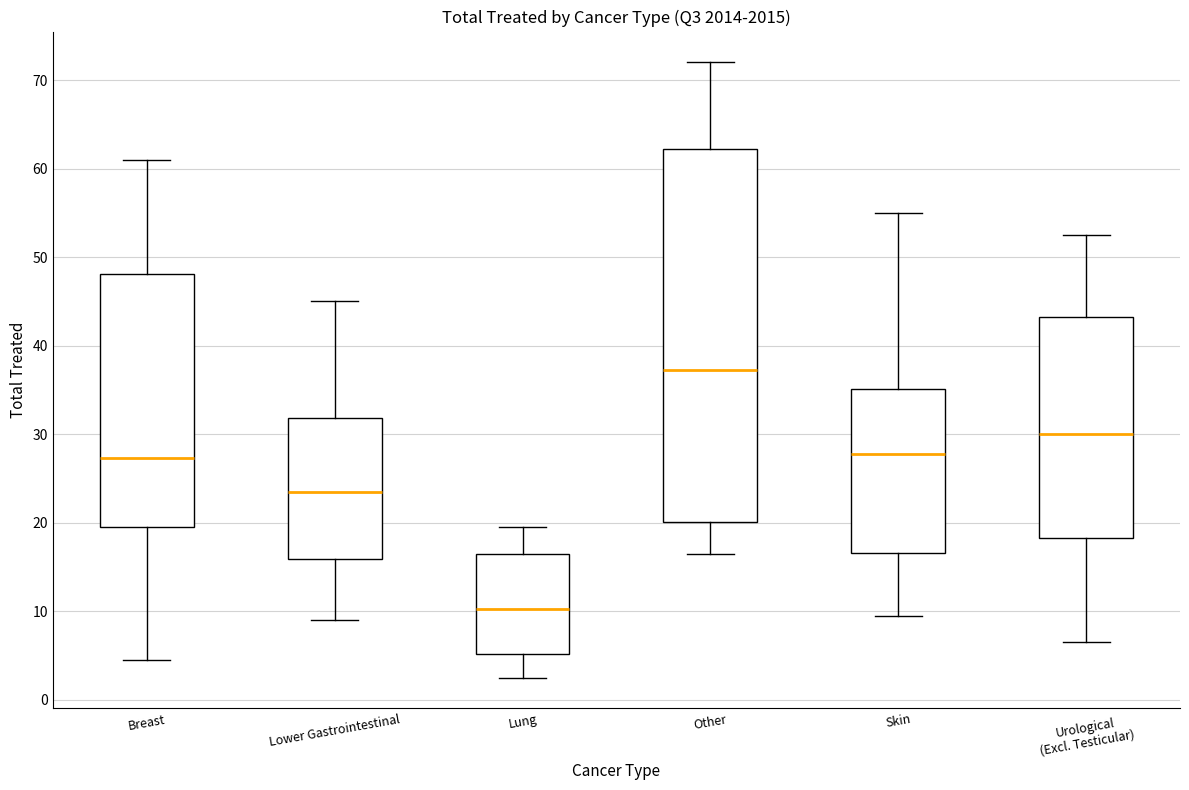

Which box has the lowest median line?

Lung